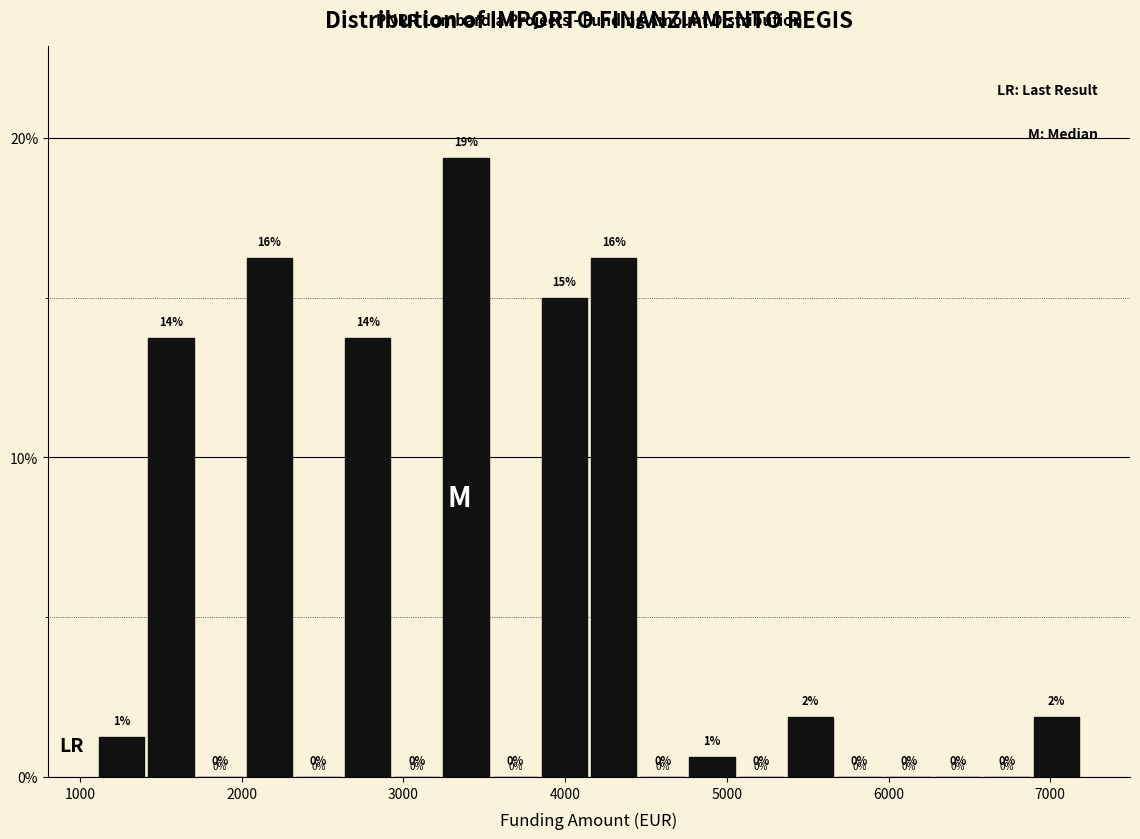

Around what value on the x-axis is the tallest bar? Give the approximate position of its centre, as read against the axis.

3400